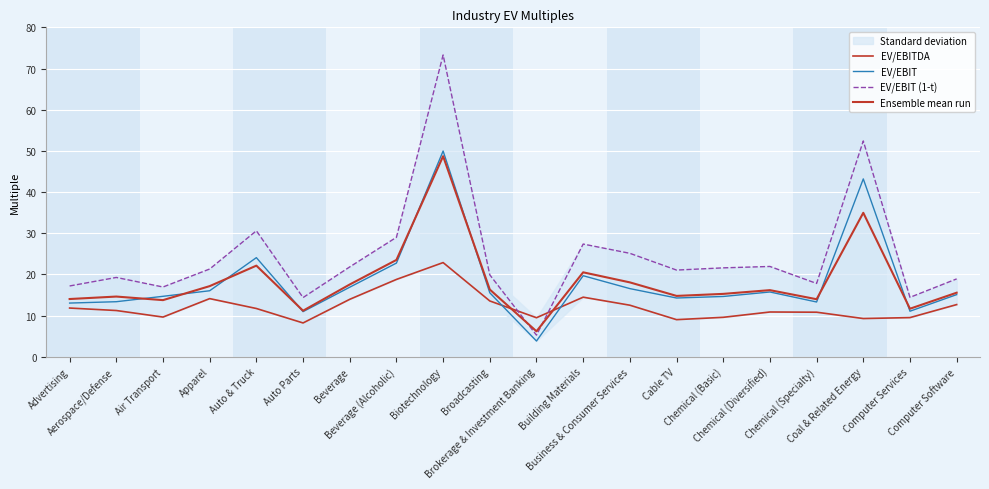

List the labels in order of EV/EBIT value, largest first.

Biotechnology, Coal & Related Energy, Auto & Truck, Beverage (Alcoholic), Building Materials, Beverage, Business & Consumer Services, Apparel, Chemical (Diversified), Broadcasting, Computer Software, Air Transport, Chemical (Basic), Cable TV, Aerospace/Defense, Chemical (Specialty), Advertising, Computer Services, Auto Parts, Brokerage & Investment Banking